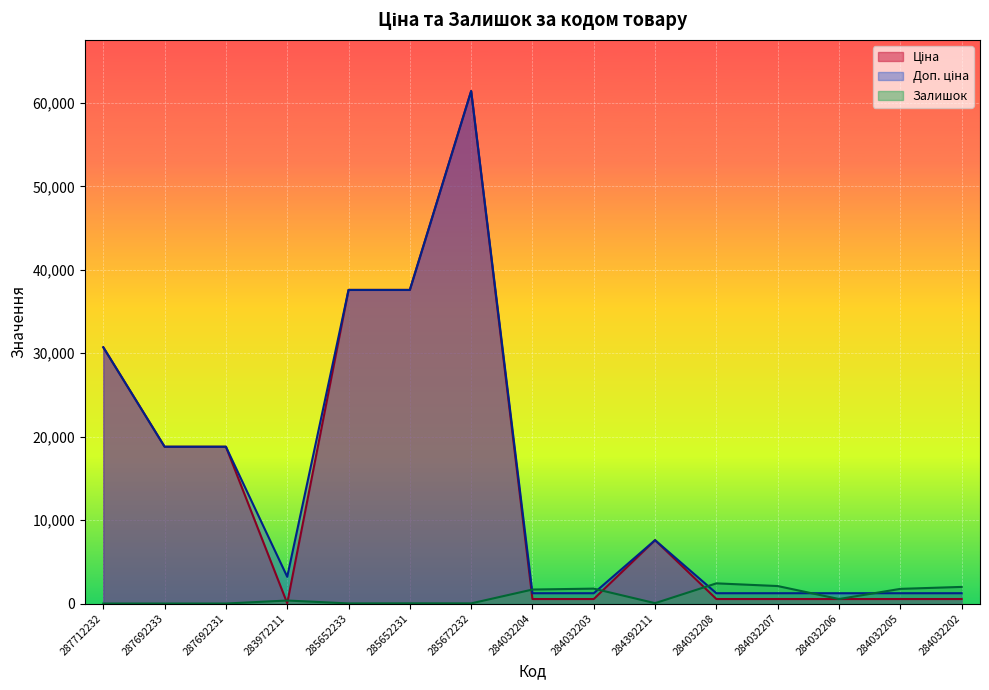

What is the spread (max minus min) of values at 284032208?

1880.0